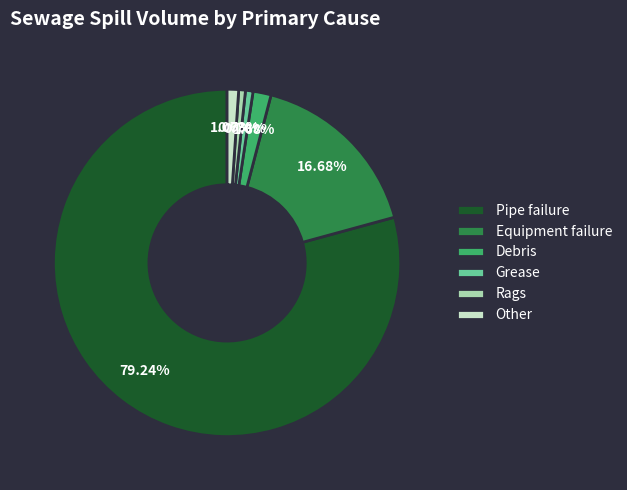

Which category accounts for the majority?

Pipe failure